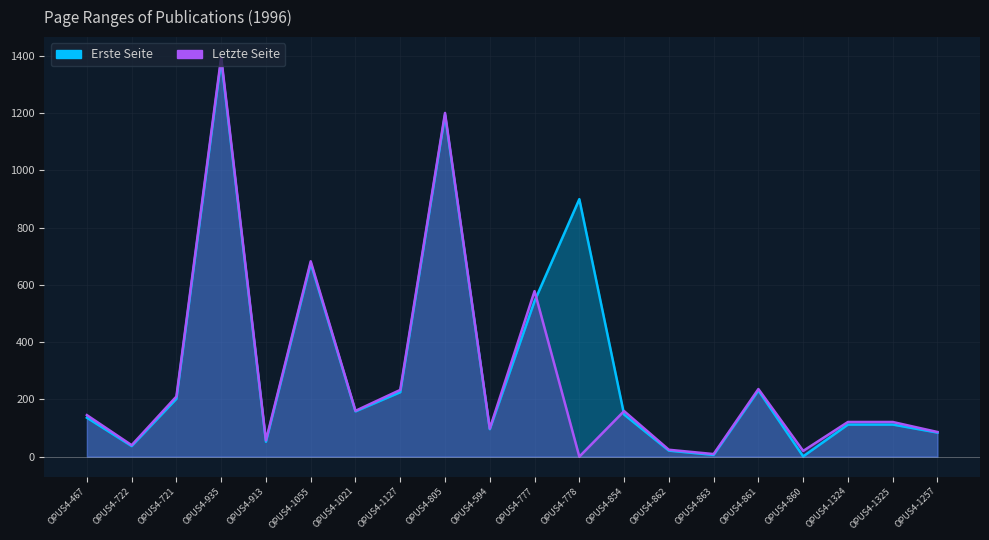

Where do Erste Seite and Letzte Seite first cross each other?

OPUS4-777 and OPUS4-778